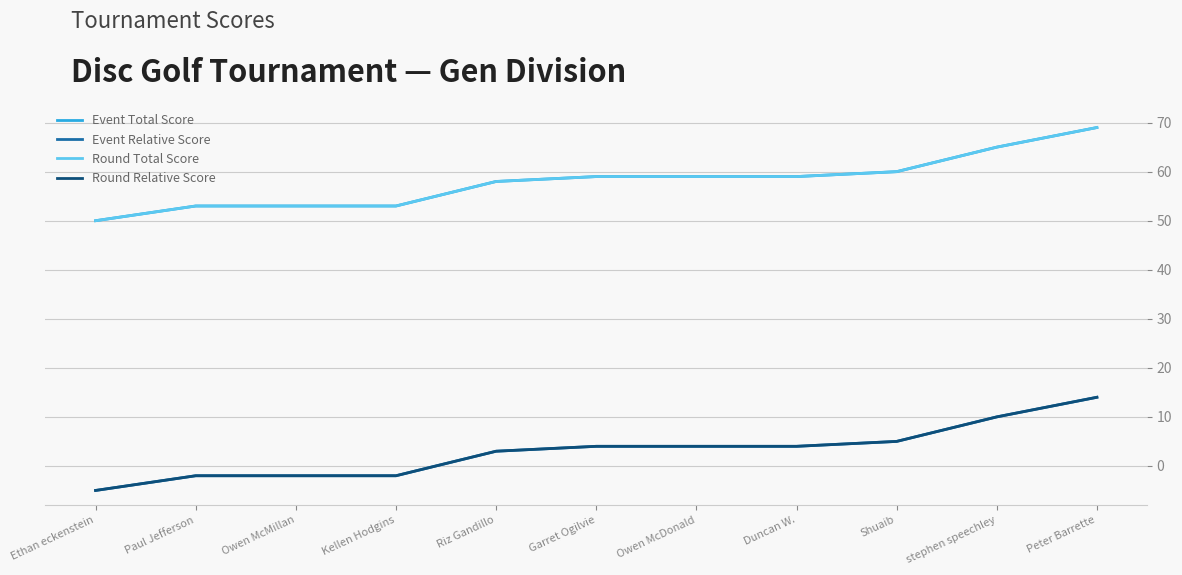

True or false: Round Relative Score and Event Total Score intersect in this chart.

False